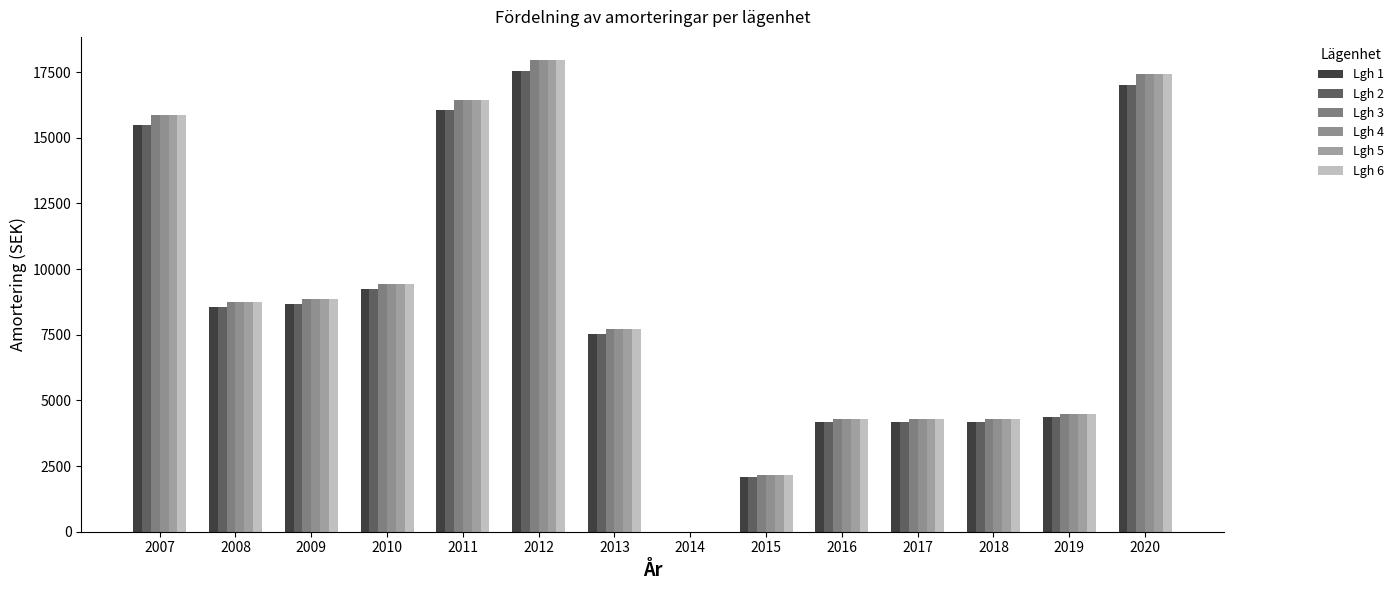

What are all the series names shown in the legend?

Lgh 1, Lgh 2, Lgh 3, Lgh 4, Lgh 5, Lgh 6